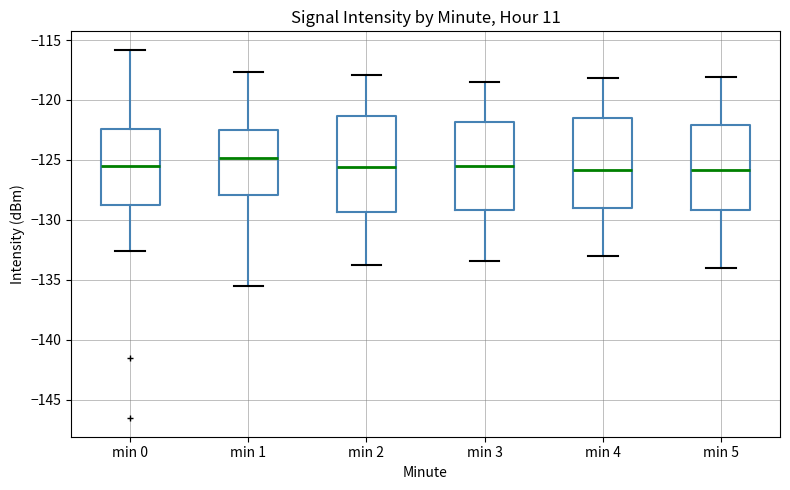

Where does the upper whisker of the box for min 5 end on the y-axis? The values are not printed on the chart, so give them approximately, as read against the axis.

-118.0